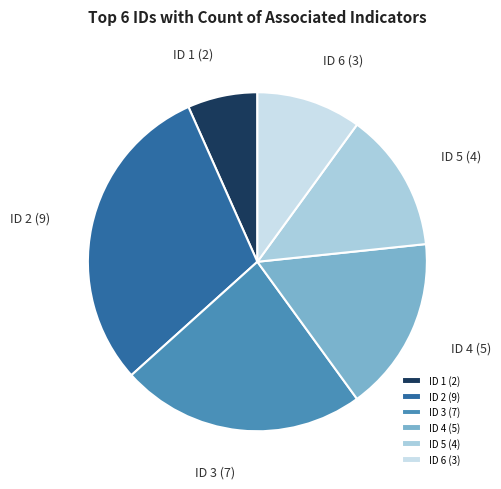

Between ID 3 and ID 6, which is larger?

ID 3